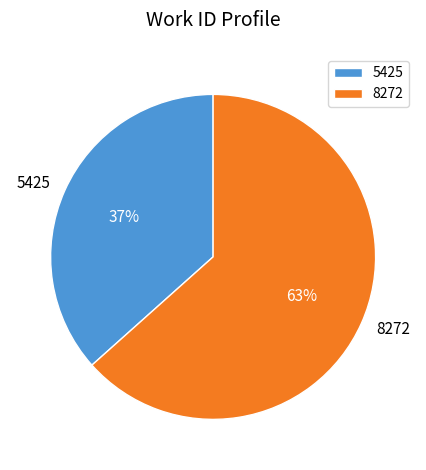

Rank the categories by value from lowest to highest.

5425, 8272